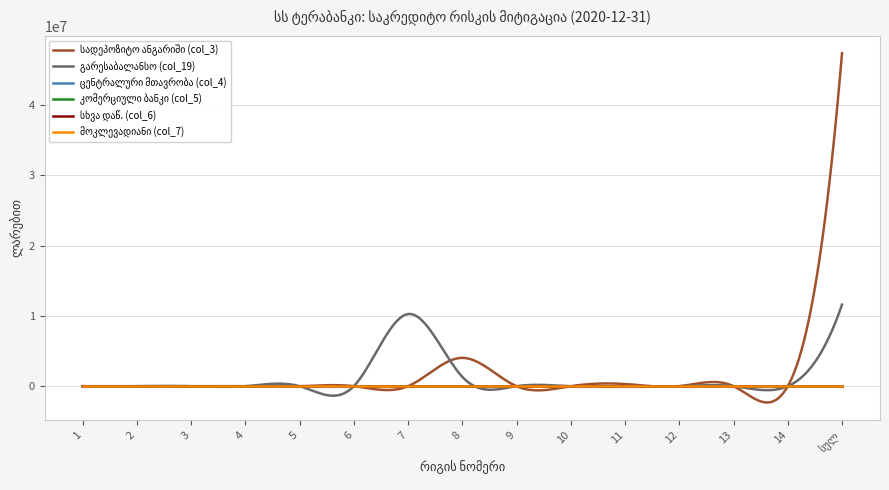

Is it true that სადეპოზიტო ანგარიში (col_3) equals 24485530.2 at 2?

False